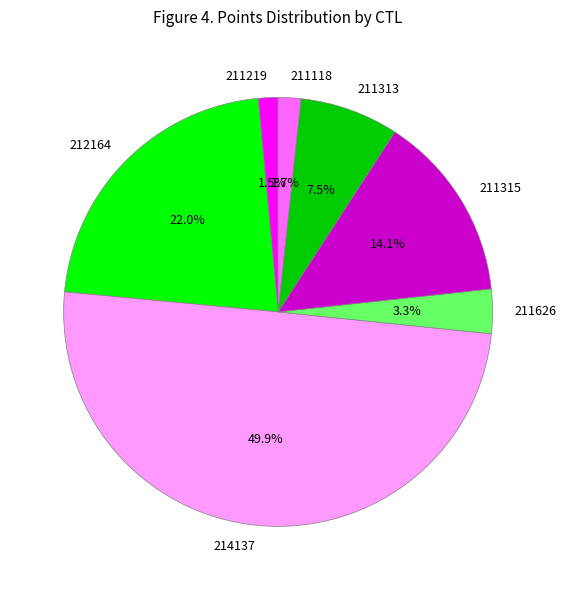

Is 211118 the majority of the pie?

No